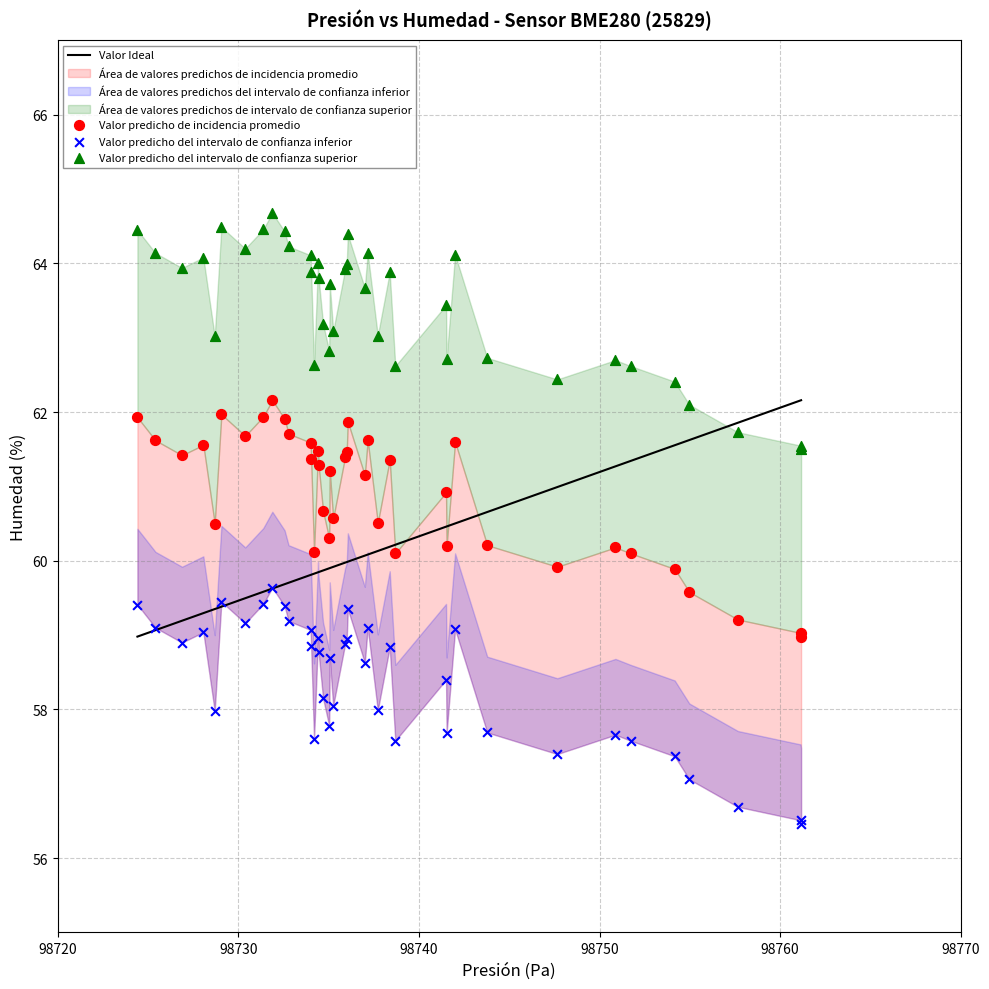

What is the X range (max minus min) for the scatter plot?

36.8